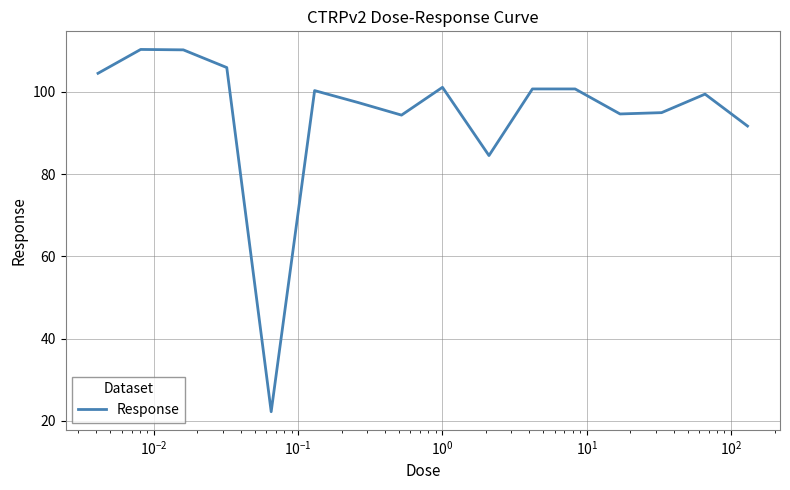

What is the maximum value shown in the chart?

110.3